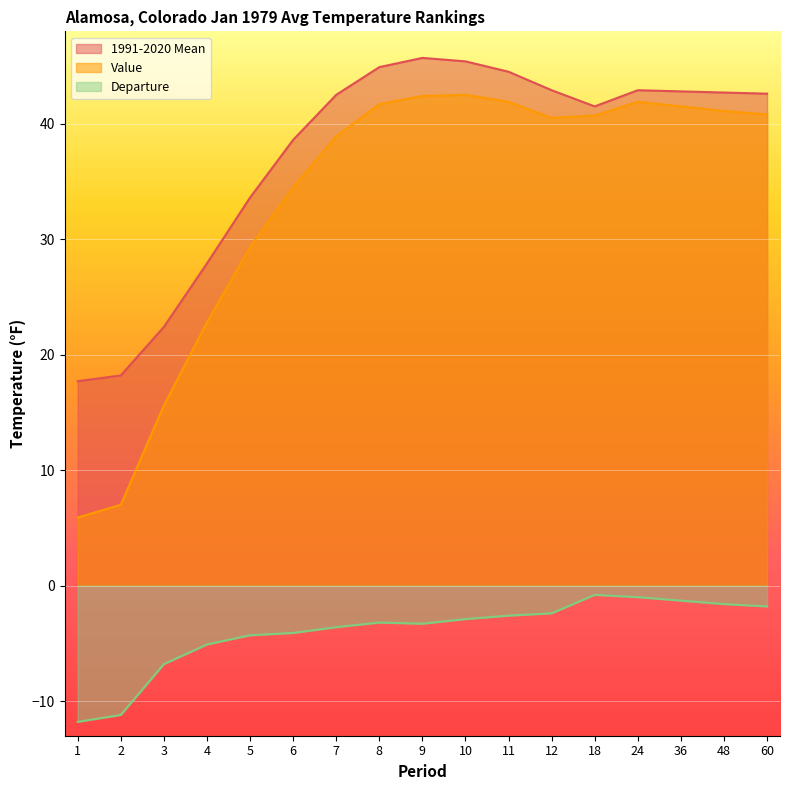

Is it true that 1991-2020 Mean equals 68.4 at 7?

False